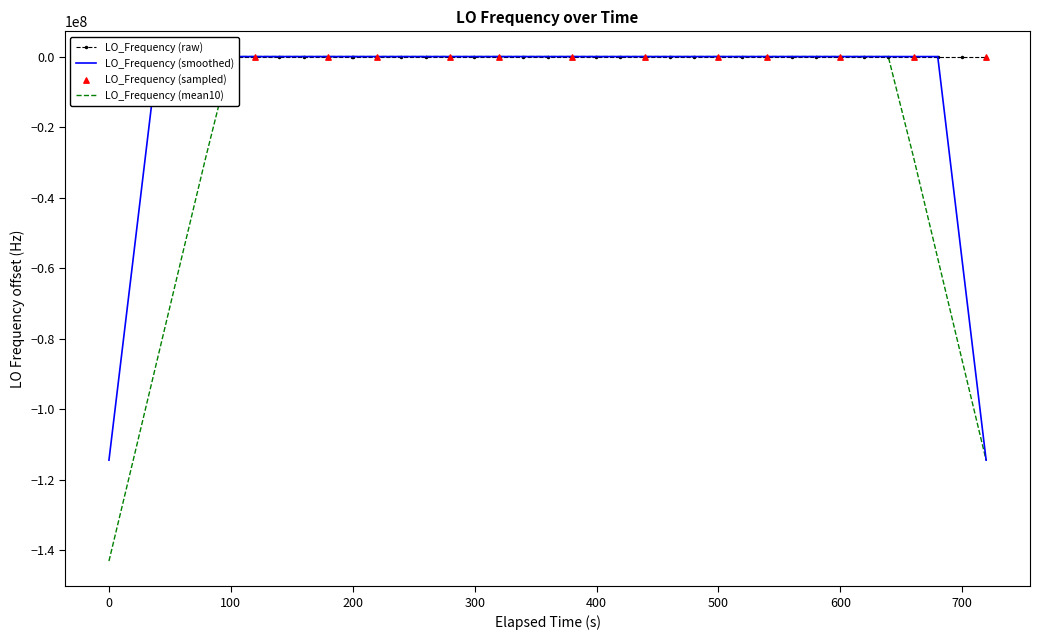

Which series has the largest range (max minus min)?

LO_Frequency (mean10)